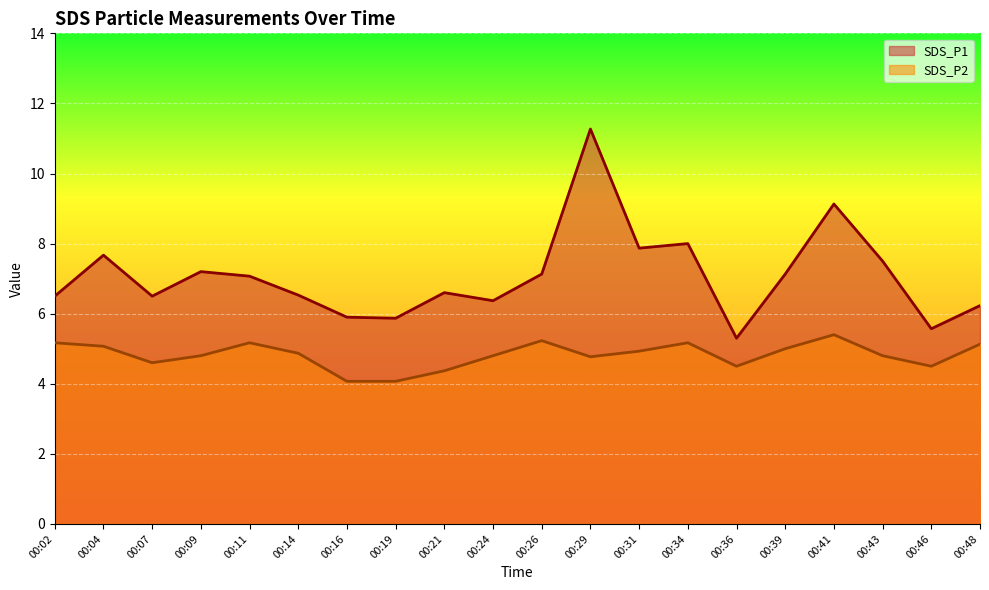

Between 00:02 and 00:07, which series saw the biggest shift?

SDS_P2